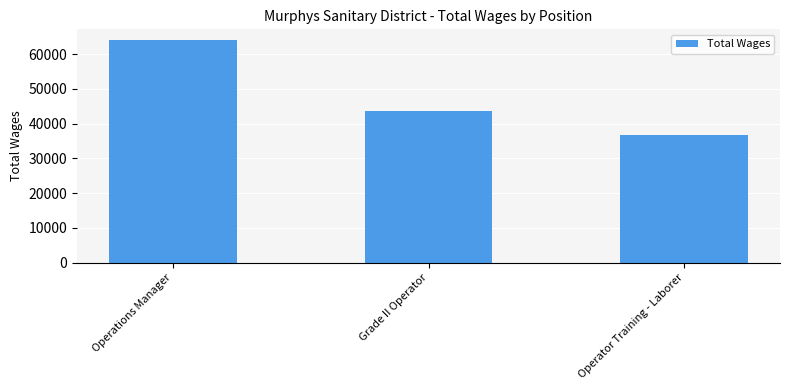

Rank the categories by value from lowest to highest.

Operator Training - Laborer, Grade II Operator, Operations Manager